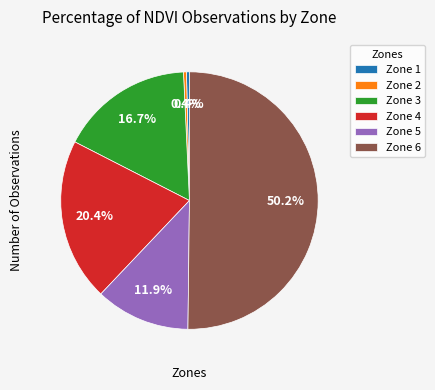

True or false: Zone 2 accounts for 0% of the total.

True